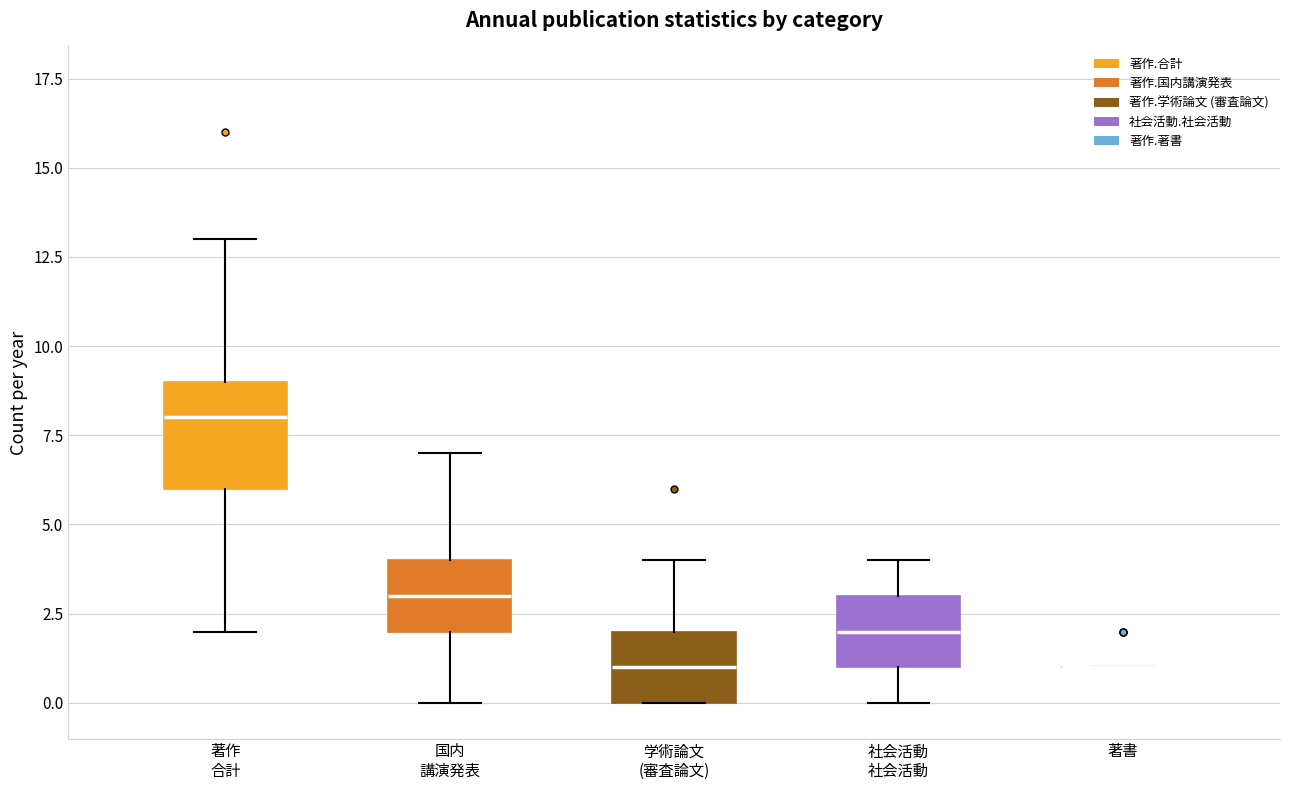

Which box is the tallest, from its lower edge to its upper edge?

著作 合計